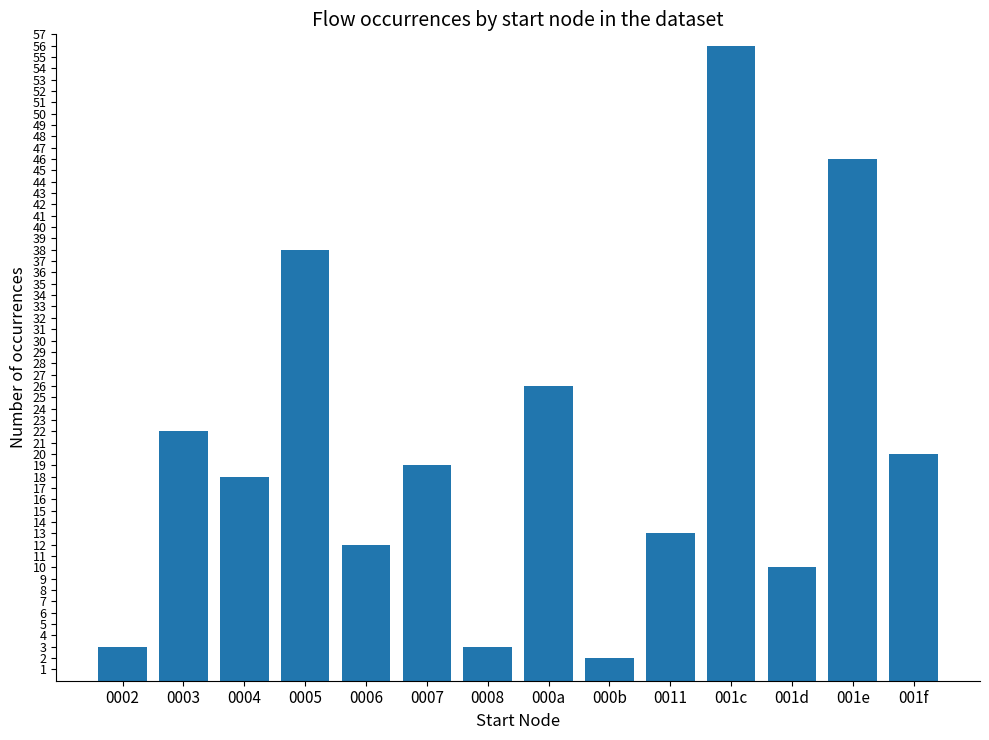

Reading left to right, list all the values displayed in this chart.

3	22	18	38	12	19	3	26	2	13	56	10	46	20